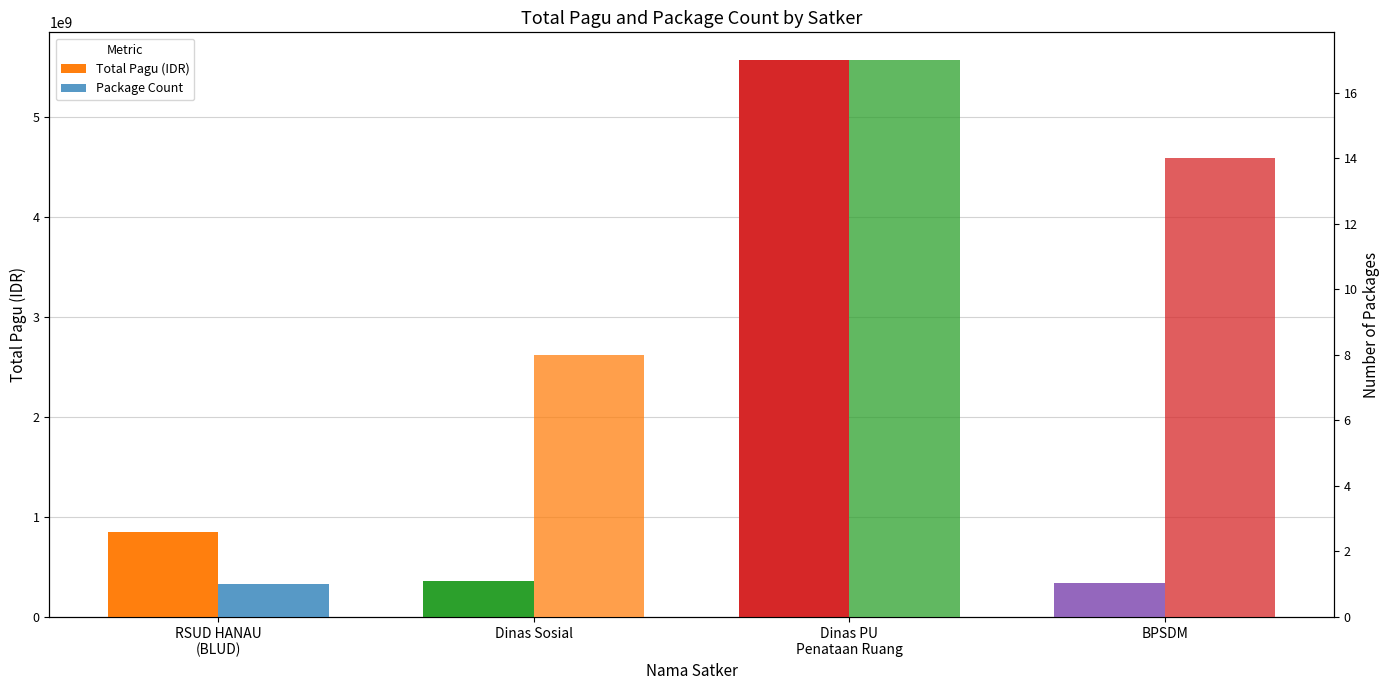

Rank the series by their maximum value, from lowest to highest.

Package Count, Total Pagu (IDR)